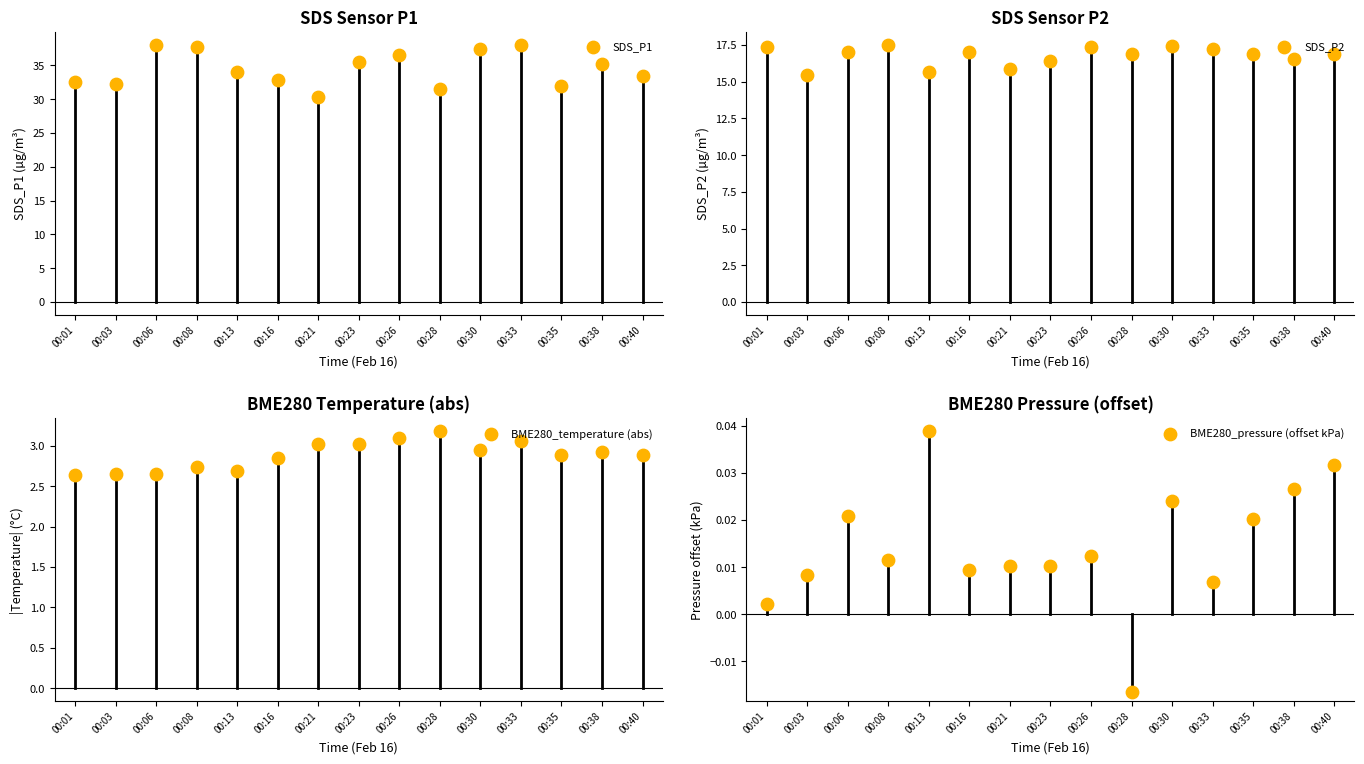

Which series has the largest Y range (max minus min)?

SDS_P1